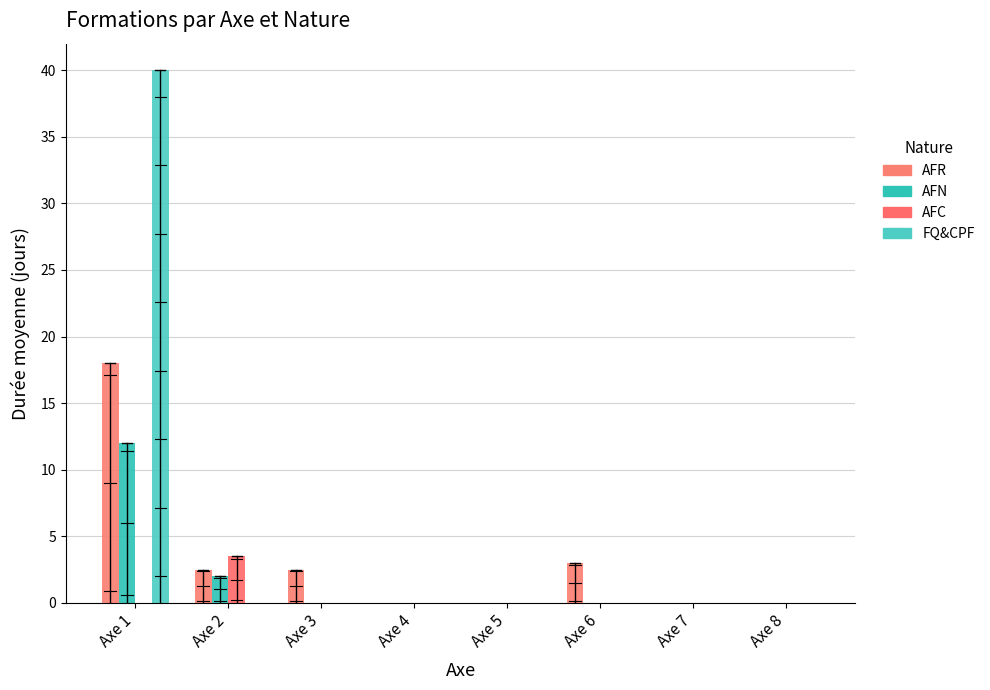

True or false: AFR has a value of 0.0 at Axe 5.

True